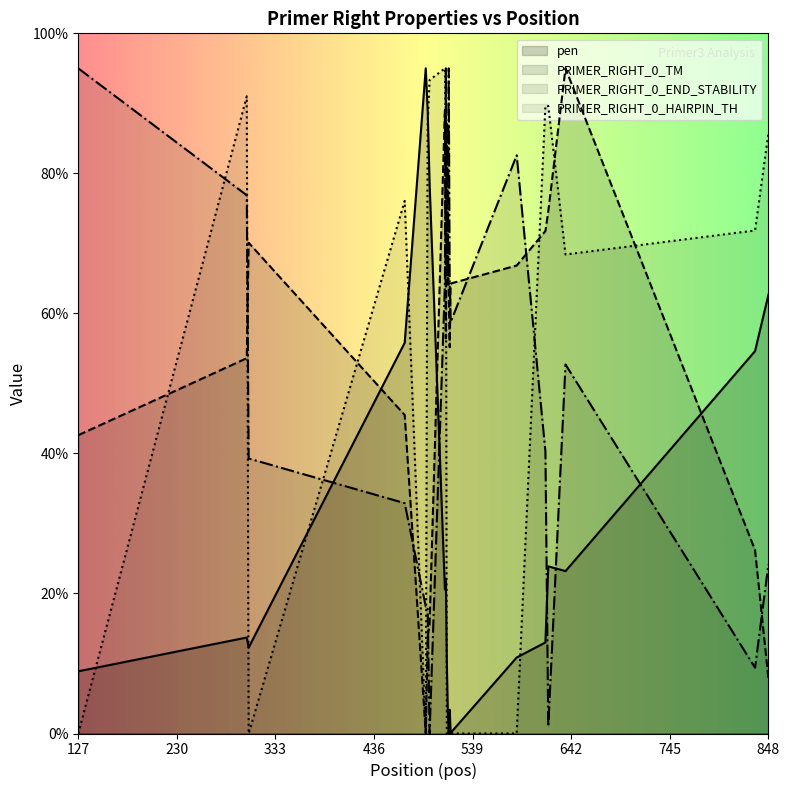

True or false: PRIMER_RIGHT_0_HAIRPIN_TH has more than 2 interior local peaks.

True